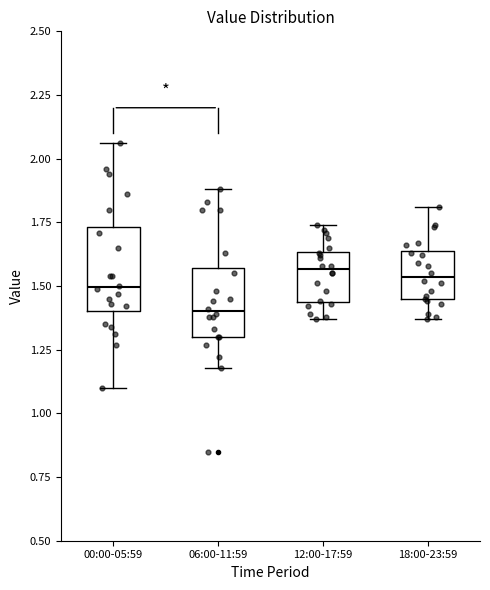

Which box's median line is the lowest?

06:00-11:59